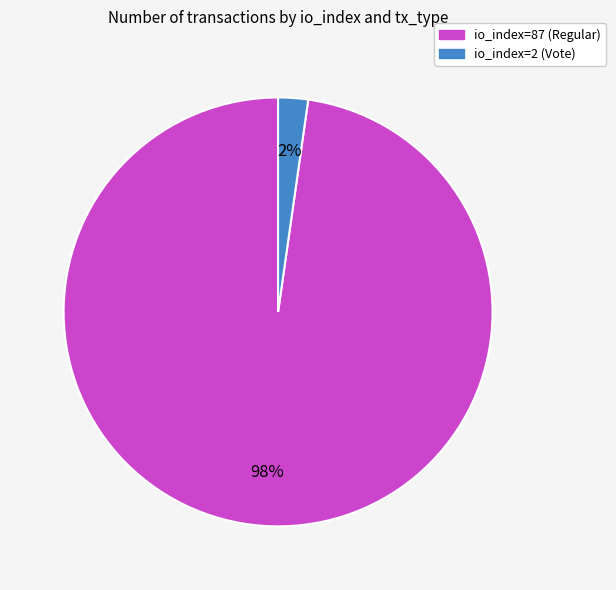

Which category accounts for the majority?

io_index=87 (Regular)